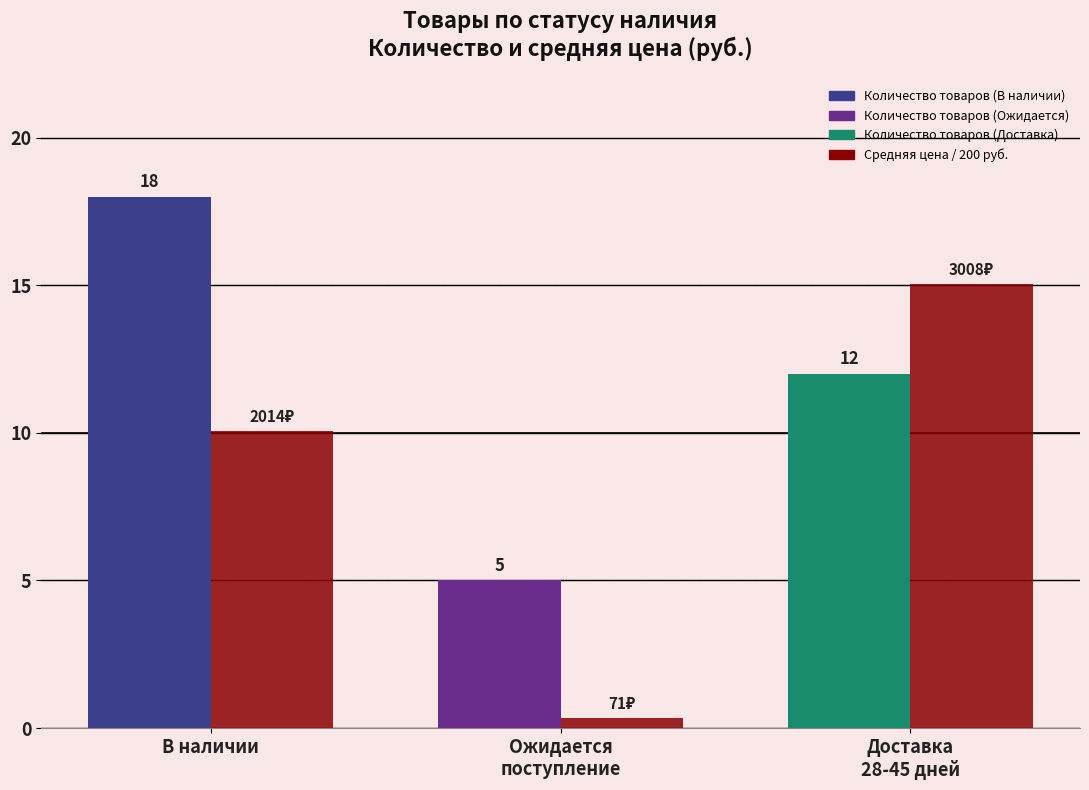

At which category is the sum across all series the highest?

В наличии